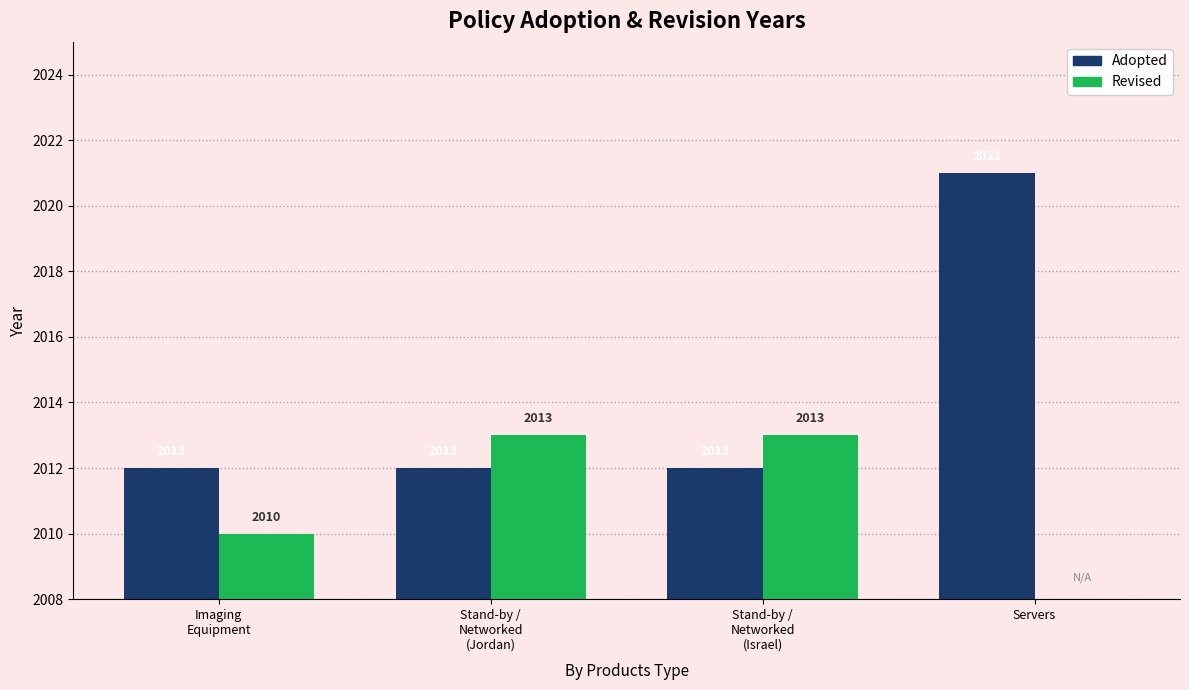

What is the lowest value of the Adopted series?

2012